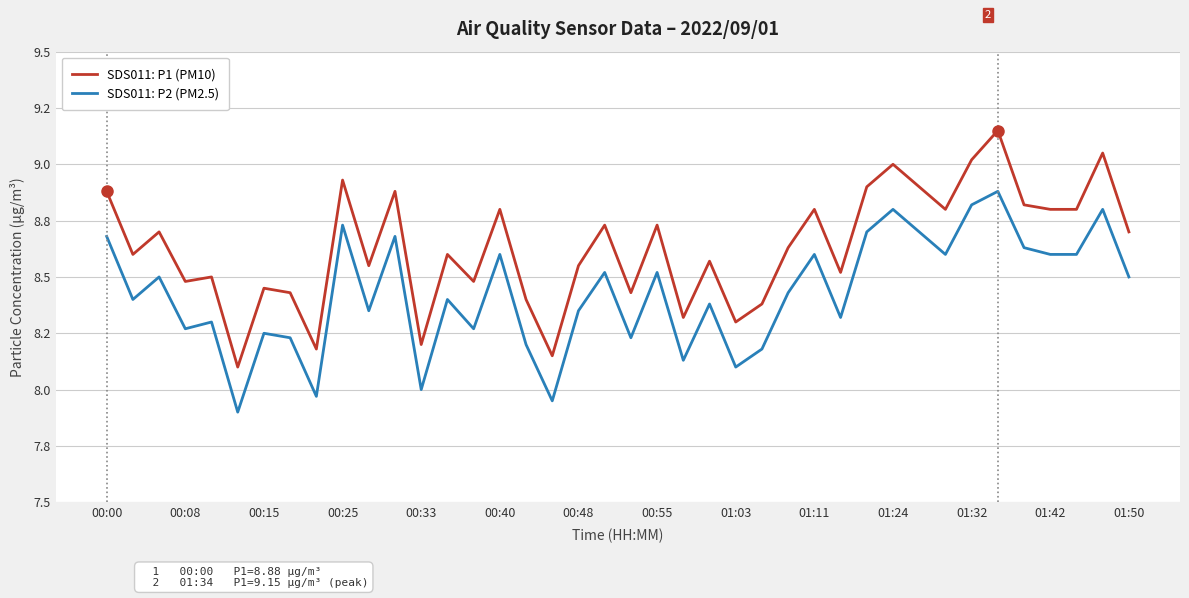

Does the chart display data point markers on the line(s)?

No